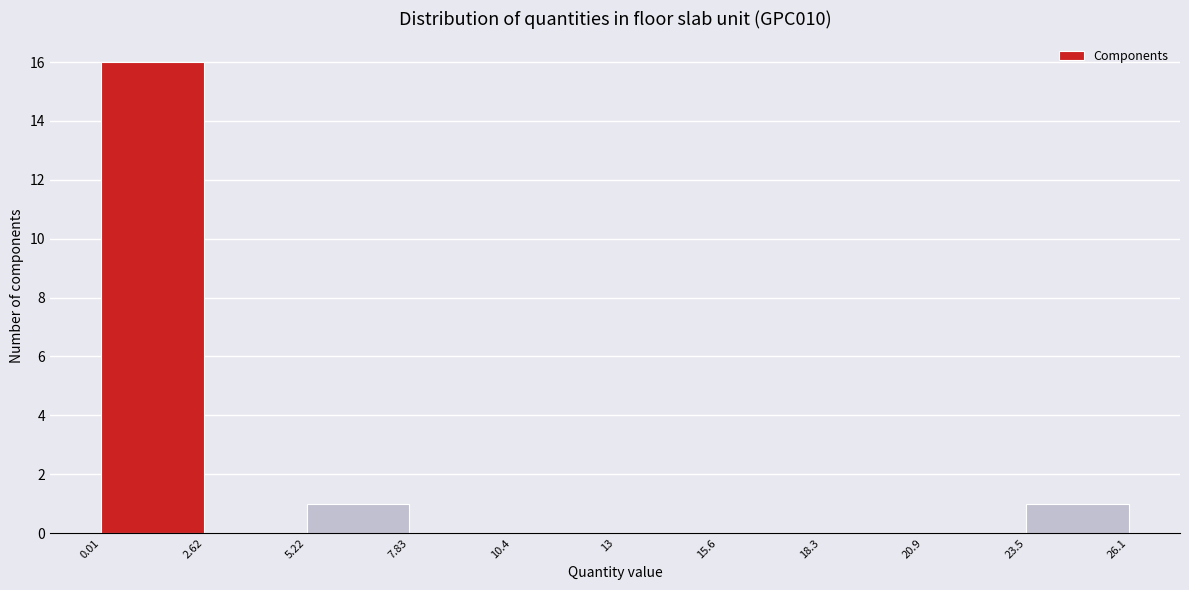

Reading left to right, list every bar in this chart as the range it spans on the x-axis followed by its height. The values are not printed on the chart, so give them approximately, as read against the axis.

0.01 to 2.62: 16
2.62 to 5.22: 0
5.22 to 7.83: 1
7.83 to 10.4: 0
10.4 to 13: 0
13 to 15.6: 0
15.6 to 18.3: 0
18.3 to 20.9: 0
20.9 to 23.5: 0
23.5 to 26.1: 1